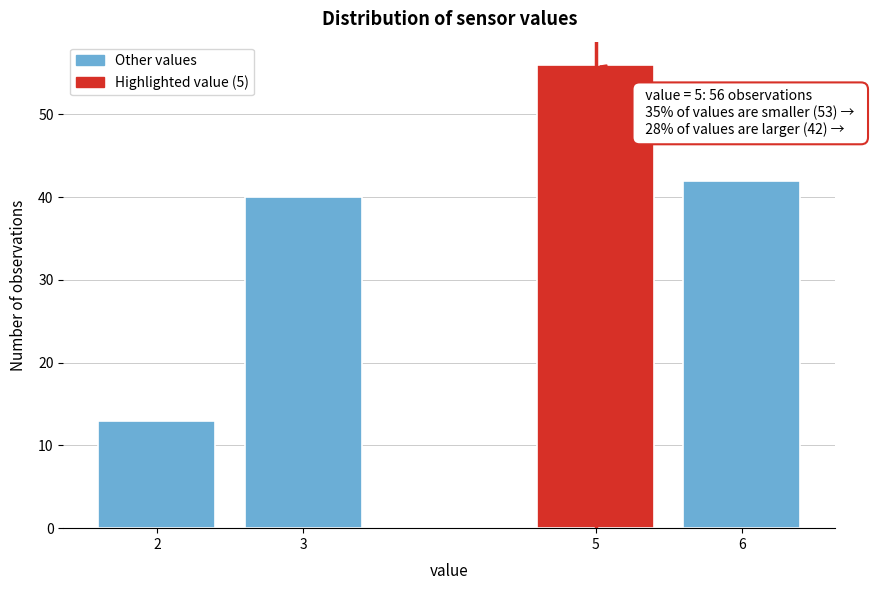

Reading left to right, extract all data points from this chart.

2=13	3=40	5=56	6=42